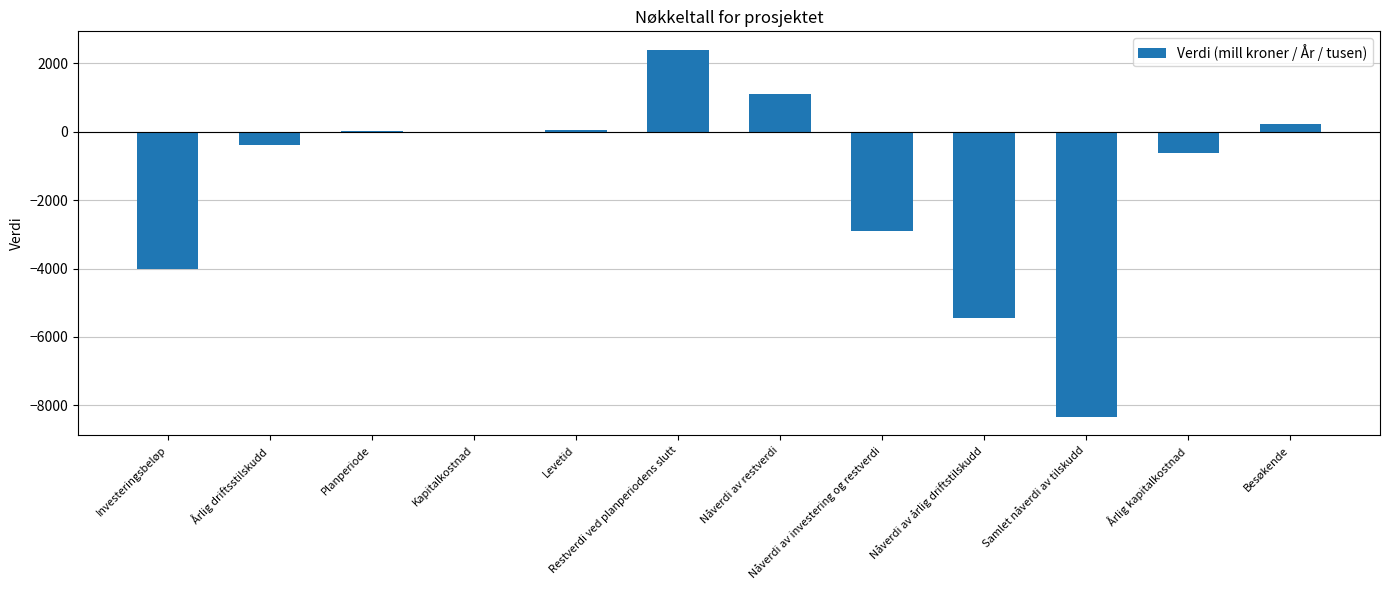

What is the sum of all values?

-17896.0